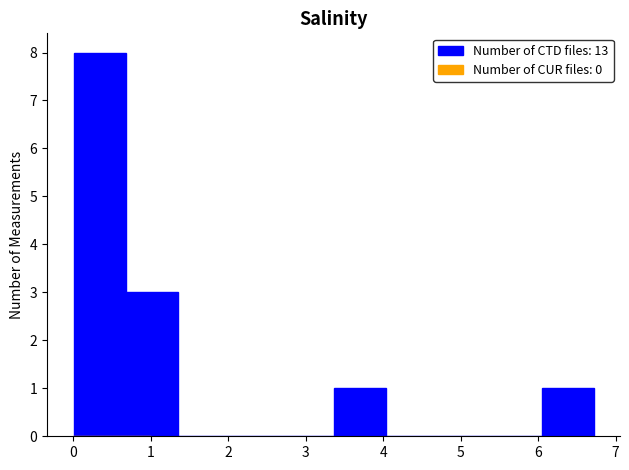

Reading left to right, list every bar in this chart as the range it spans on the x-axis followed by its height. Neither the bar edges nor the heights are printed on the chart, so give them approximately, as read against the axes.

0.0 to 0.7: 8
0.7 to 1.4: 3
1.4 to 2.0: 0
2.0 to 2.7: 0
2.7 to 3.4: 0
3.4 to 4.0: 1
4.0 to 4.7: 0
4.7 to 5.4: 0
5.4 to 6.0: 0
6.0 to 6.7: 1